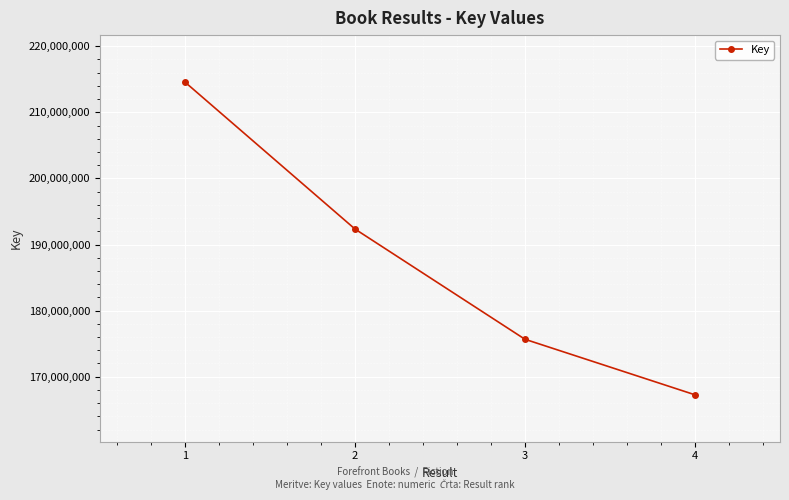

Reading left to right, transcribe all the data shown in this chart.

1=214588957	2=192351395	3=175662759	4=167259055